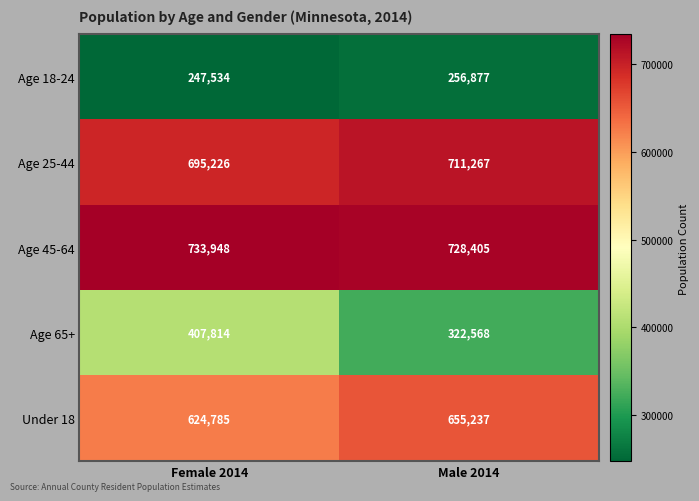

Which category has the highest value in the Age 25-44 series?

Male 2014